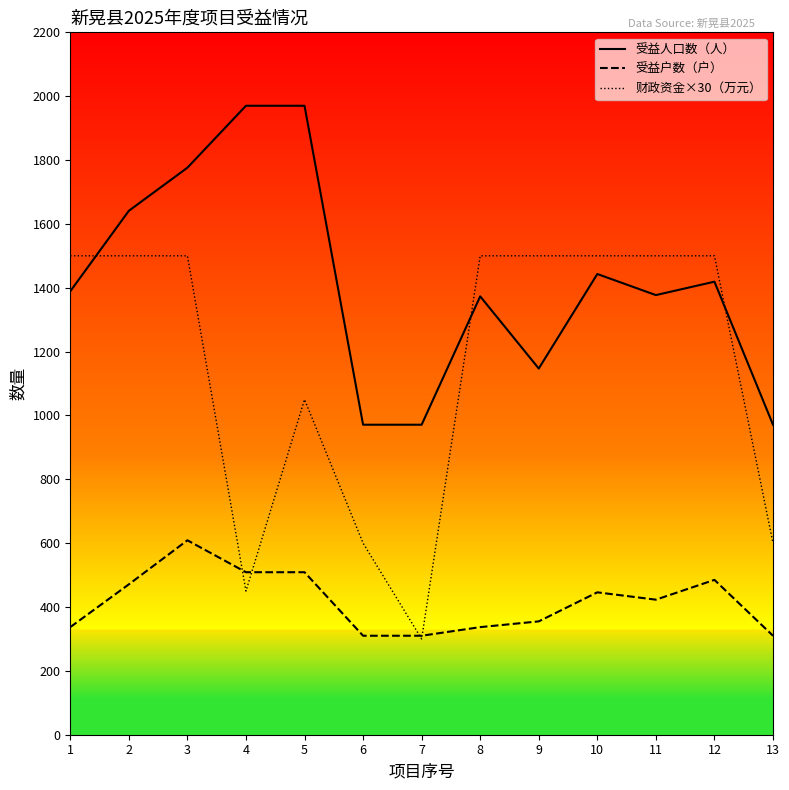

What is the difference between the maximum and second lowest values in the 受益人口数（人） series?

999